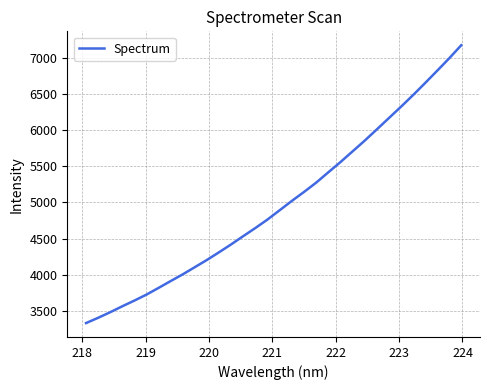

What is the difference between the maximum and minimum values?

3836.4